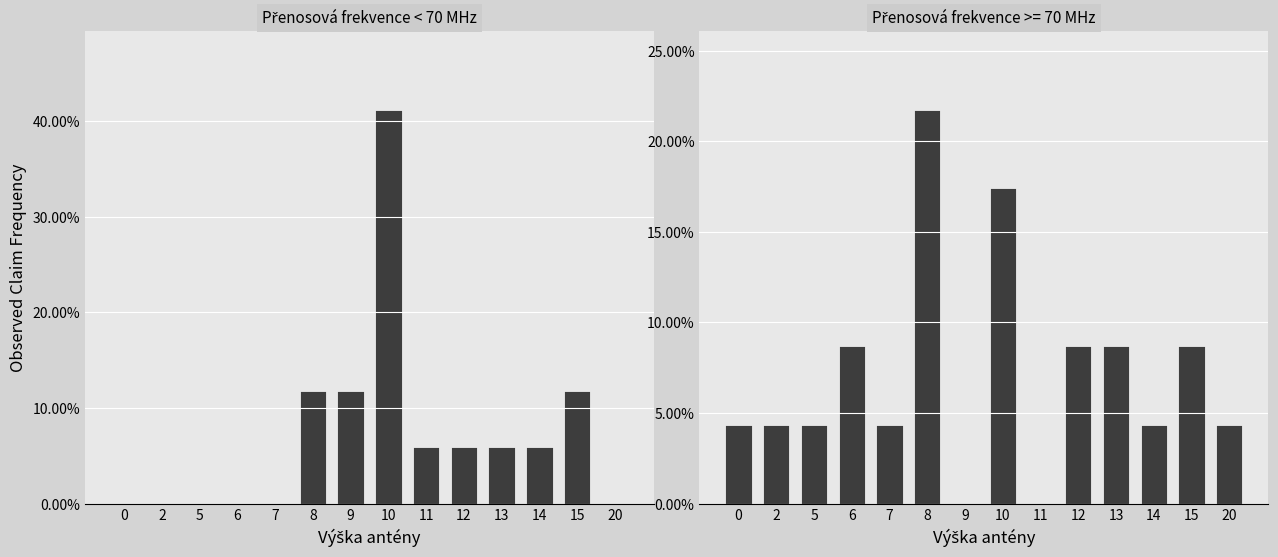

Are the bars horizontal?

No